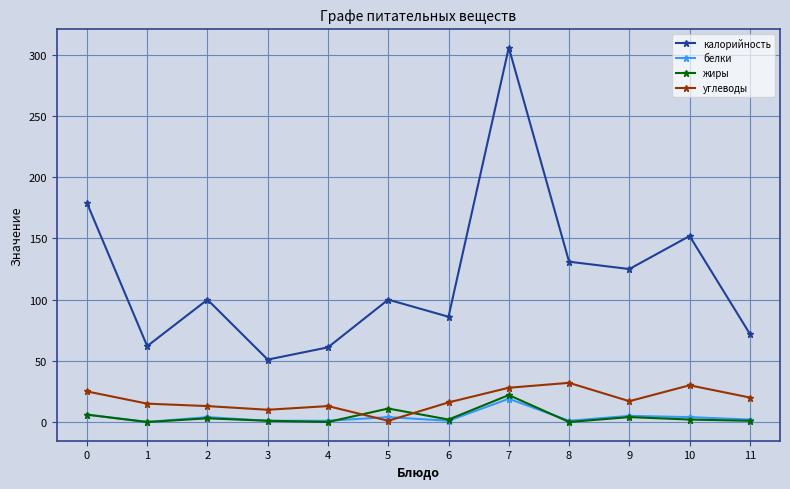

True or false: калорийность has a value of 86 at 6.

True